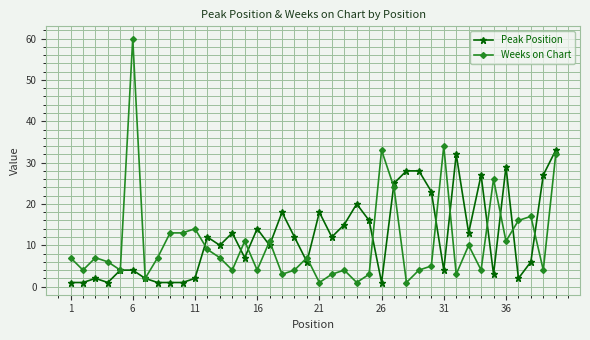

Reading left to right, extract all data points from this chart.

Peak Position: 1	1	2	1	4	4	2	1	1	1	2	12	10	13	7	14	10	18	12	6	18	12	15	20	16	1	25	28	28	23	4	32	13	27	3	29	2	6	27	33
Weeks on Chart: 7	4	7	6	4	60	2	7	13	13	14	9	7	4	11	4	11	3	4	7	1	3	4	1	3	33	24	1	4	5	34	3	10	4	26	11	16	17	4	32